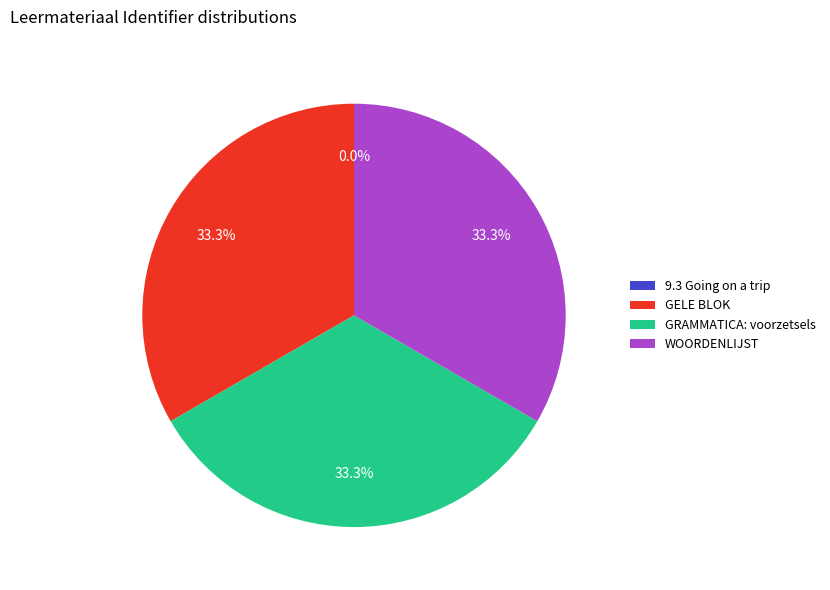

What percentage do GRAMMATICA: voorzetsels and GELE BLOK together represent?

66.7%